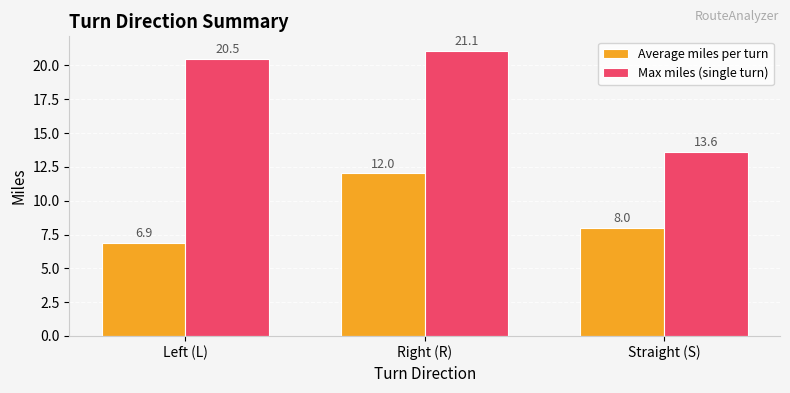

What is the sum of the Max miles (single turn) values at Straight (S) and Left (L)?

34.1